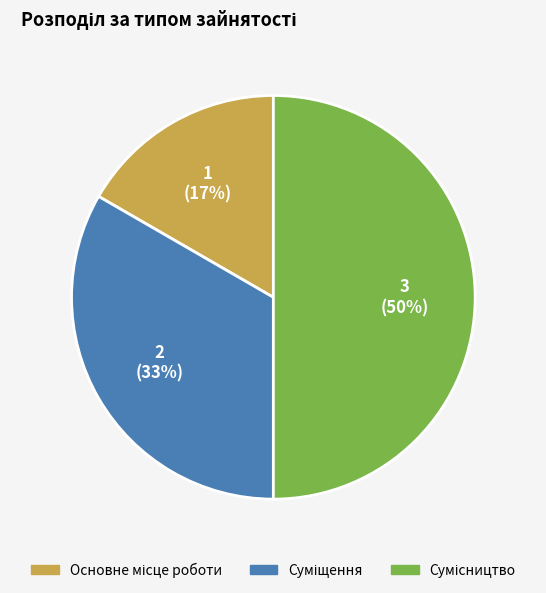

To the nearest percent, what is the average slice percentage?

33%